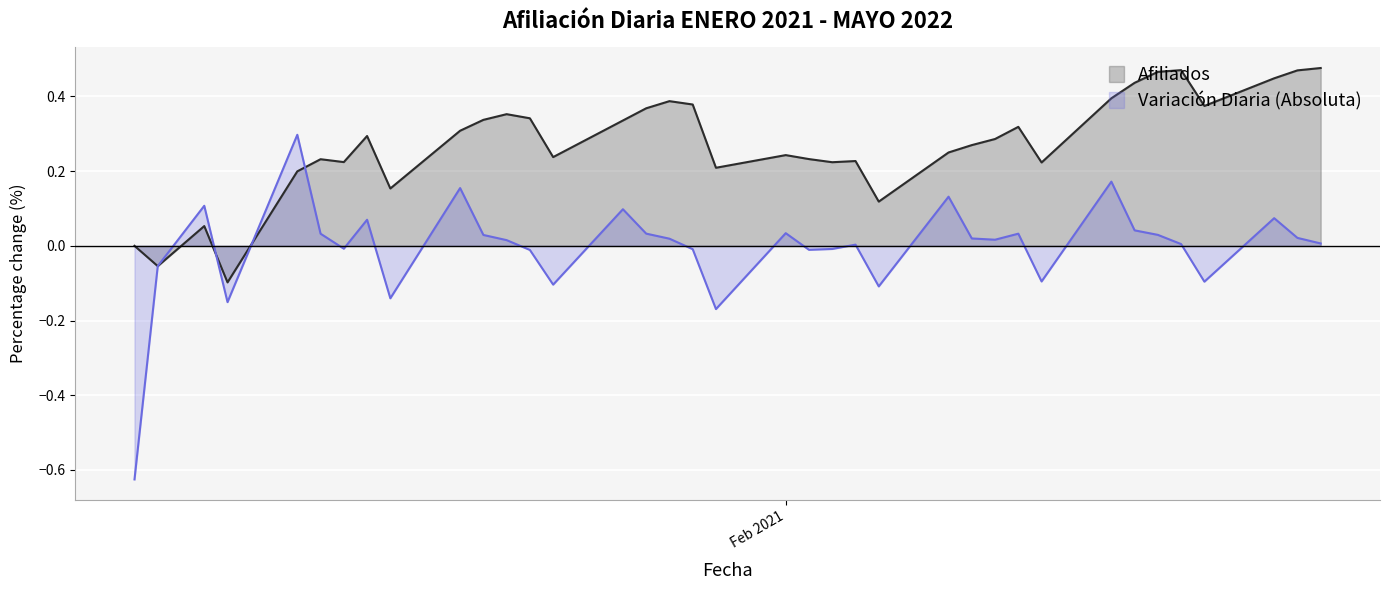

What is the minimum value shown in the chart?

-0.6